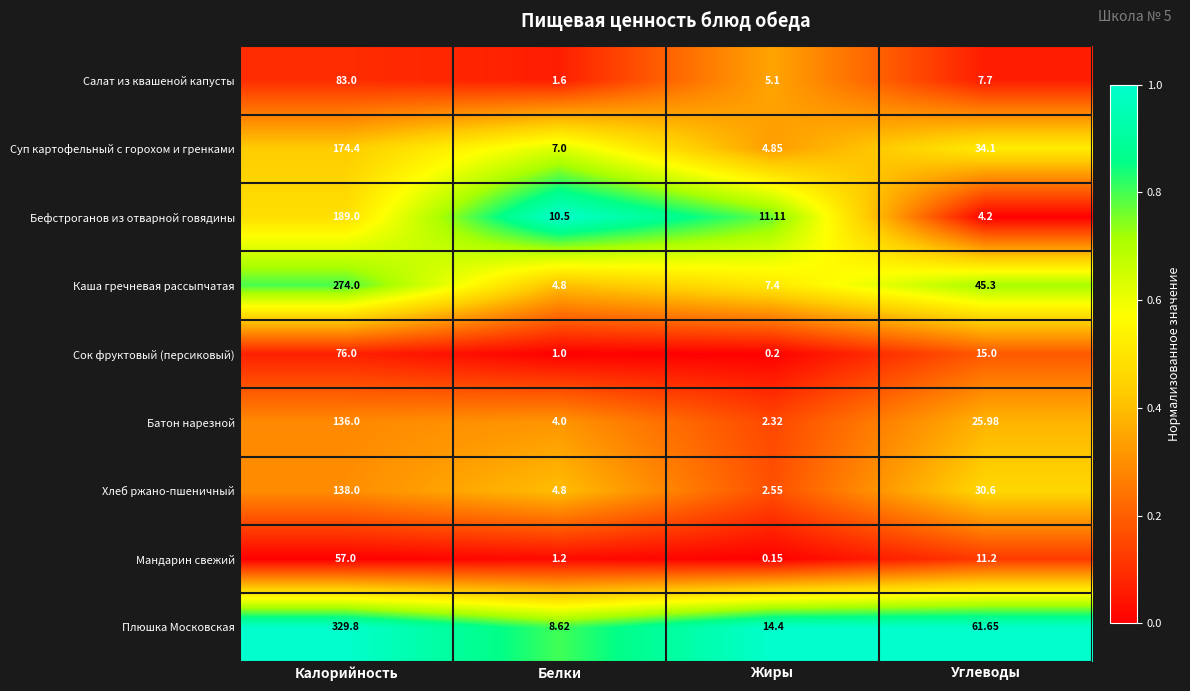

Which series has the largest range (max minus min)?

Плюшка Московская